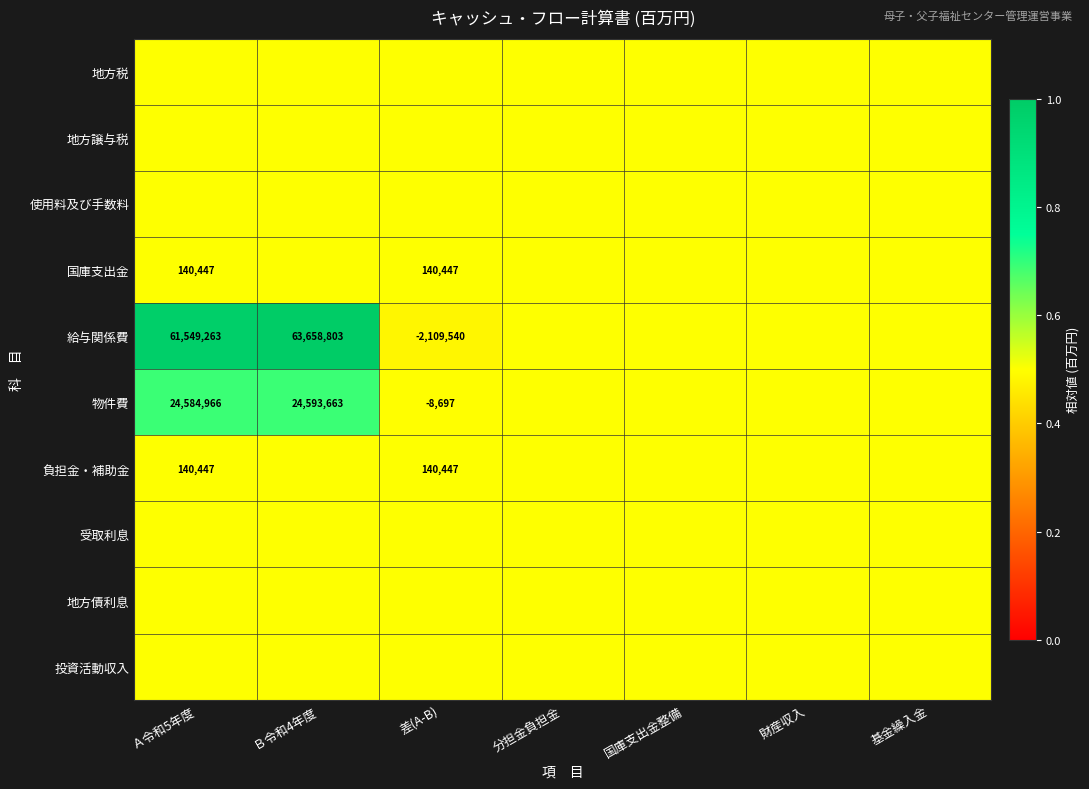

The 給与関係費 series shows 20319959.4 at Ａ令和5年度. True or false?

False